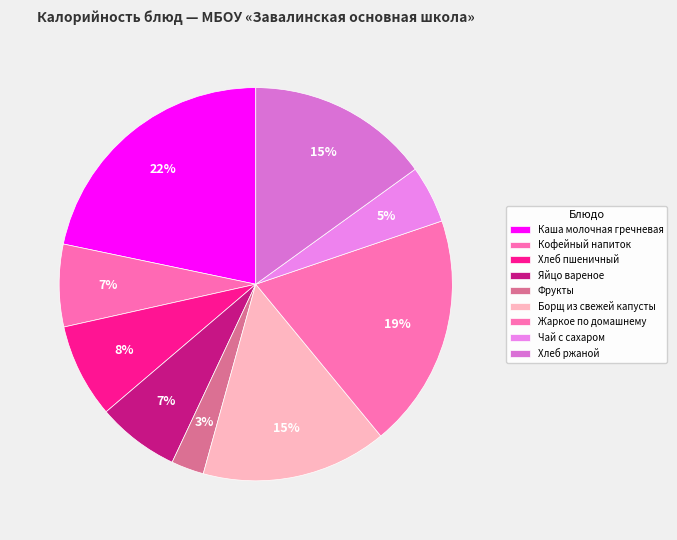

Count the number of slices in the pie.

9